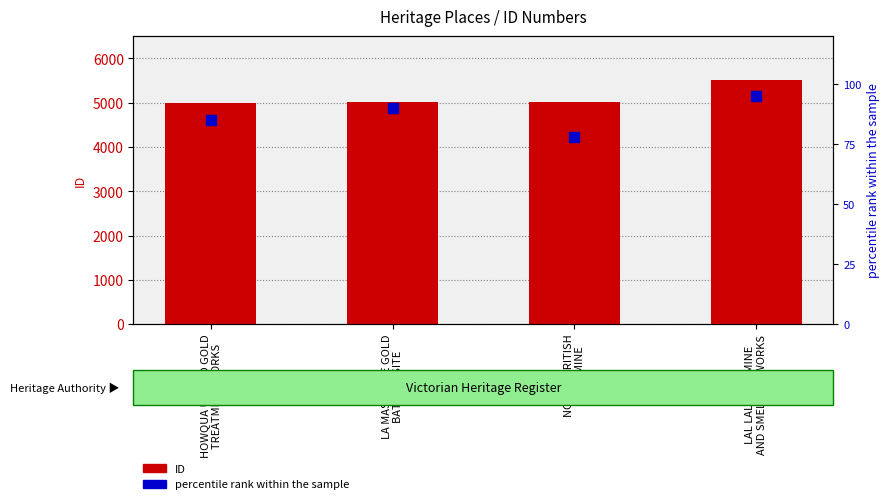

Which series reaches the minimum Y coordinate?

percentile rank within the sample